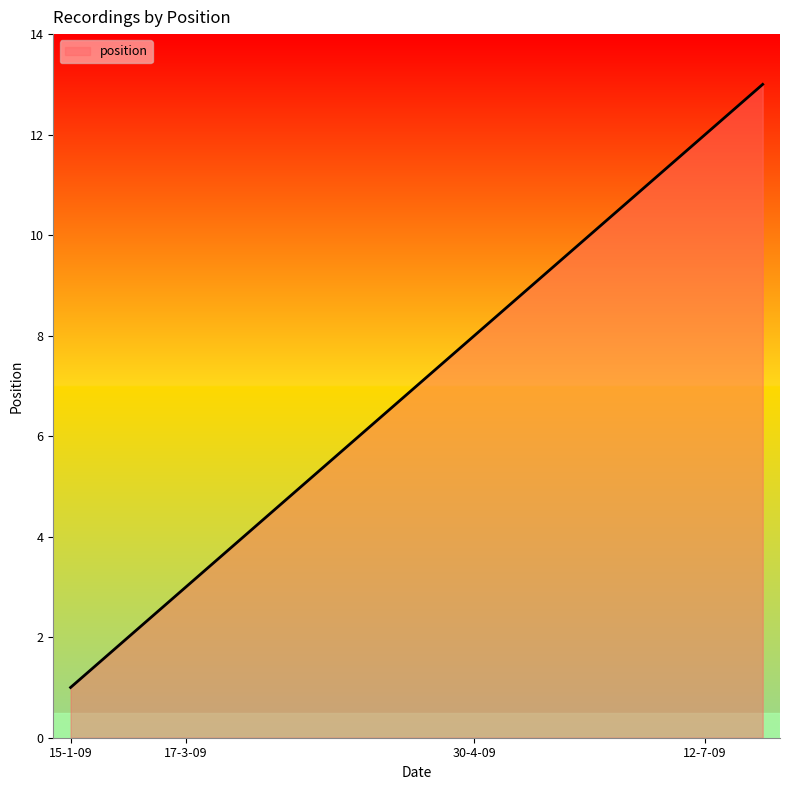

What is the difference between the maximum and minimum values?

12